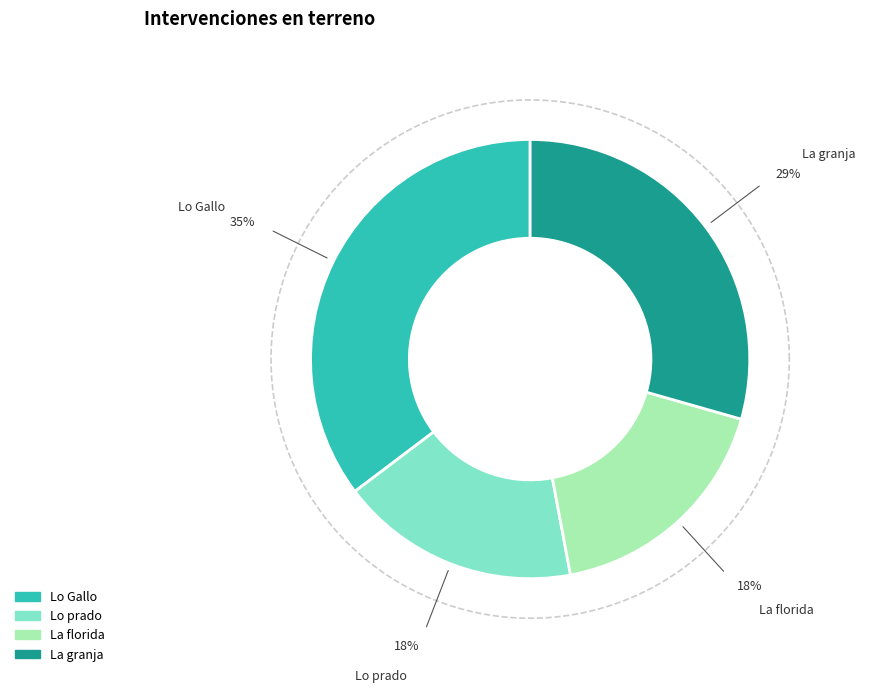

True or false: La granja accounts for 23% of the total.

False